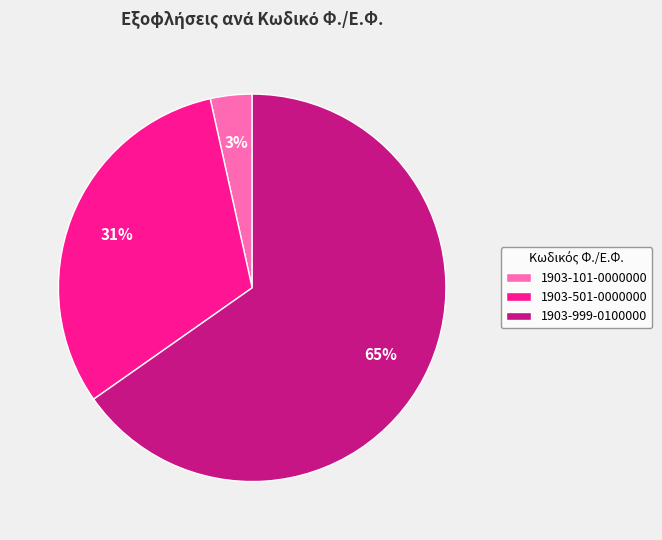

What percentage is the 1903-101-0000000 slice, to the nearest percent?

3%